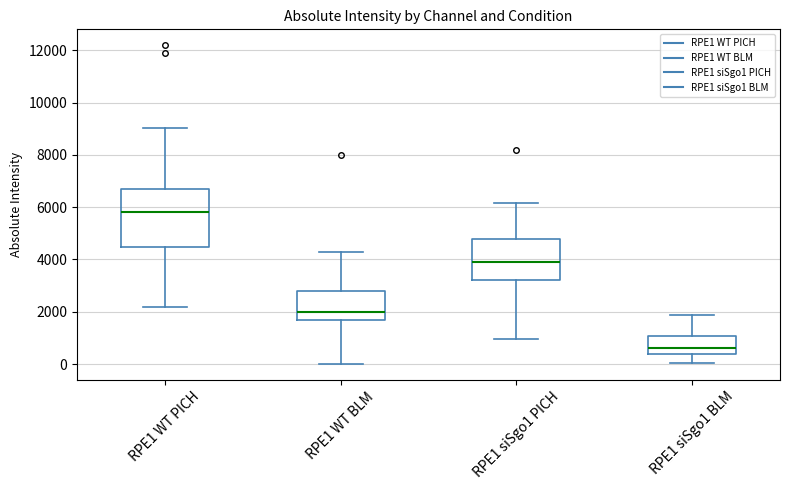

Which box has the lowest median line?

RPE1 siSgo1 BLM